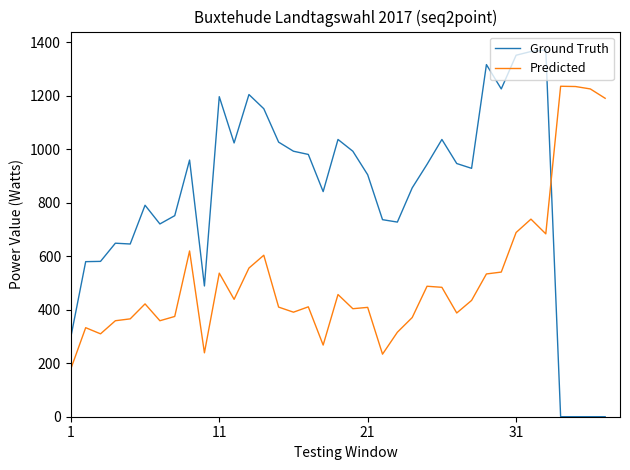

Which series has the largest range (max minus min)?

Ground Truth